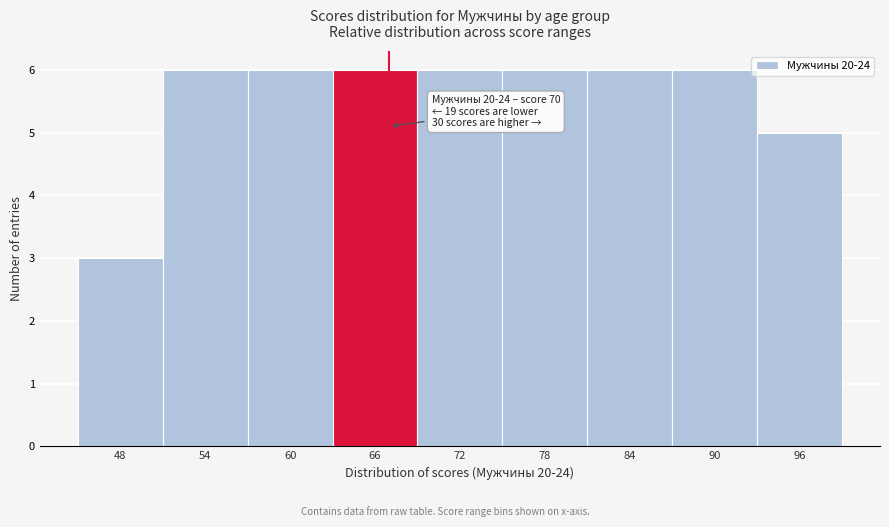

Reading left to right, extract all data points from this chart.

48=3	54=6	60=6	66=6	72=6	78=6	84=6	90=6	96=5